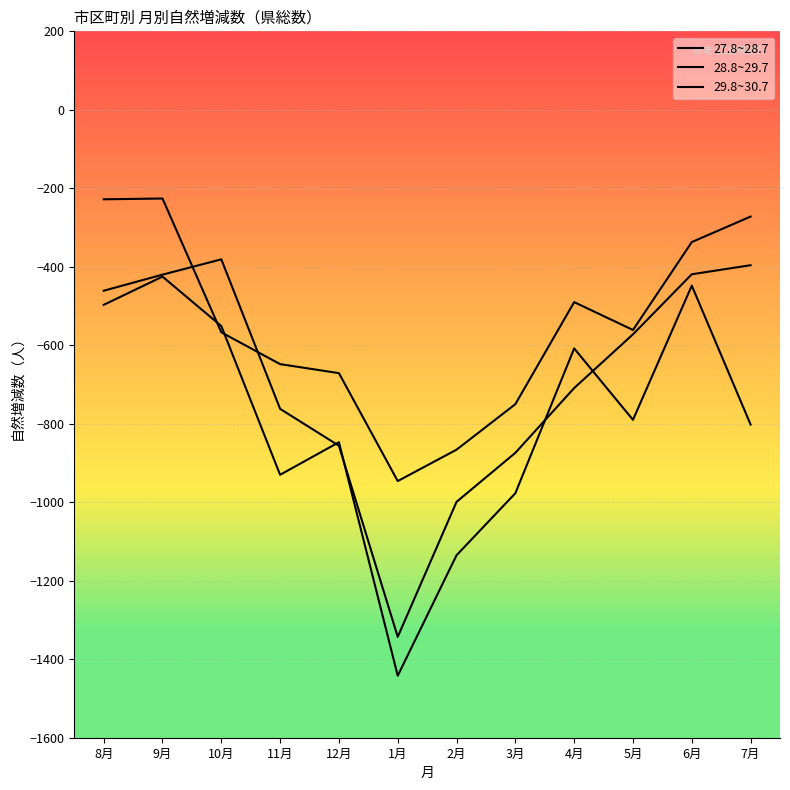

How many lines are shown in the chart?

3